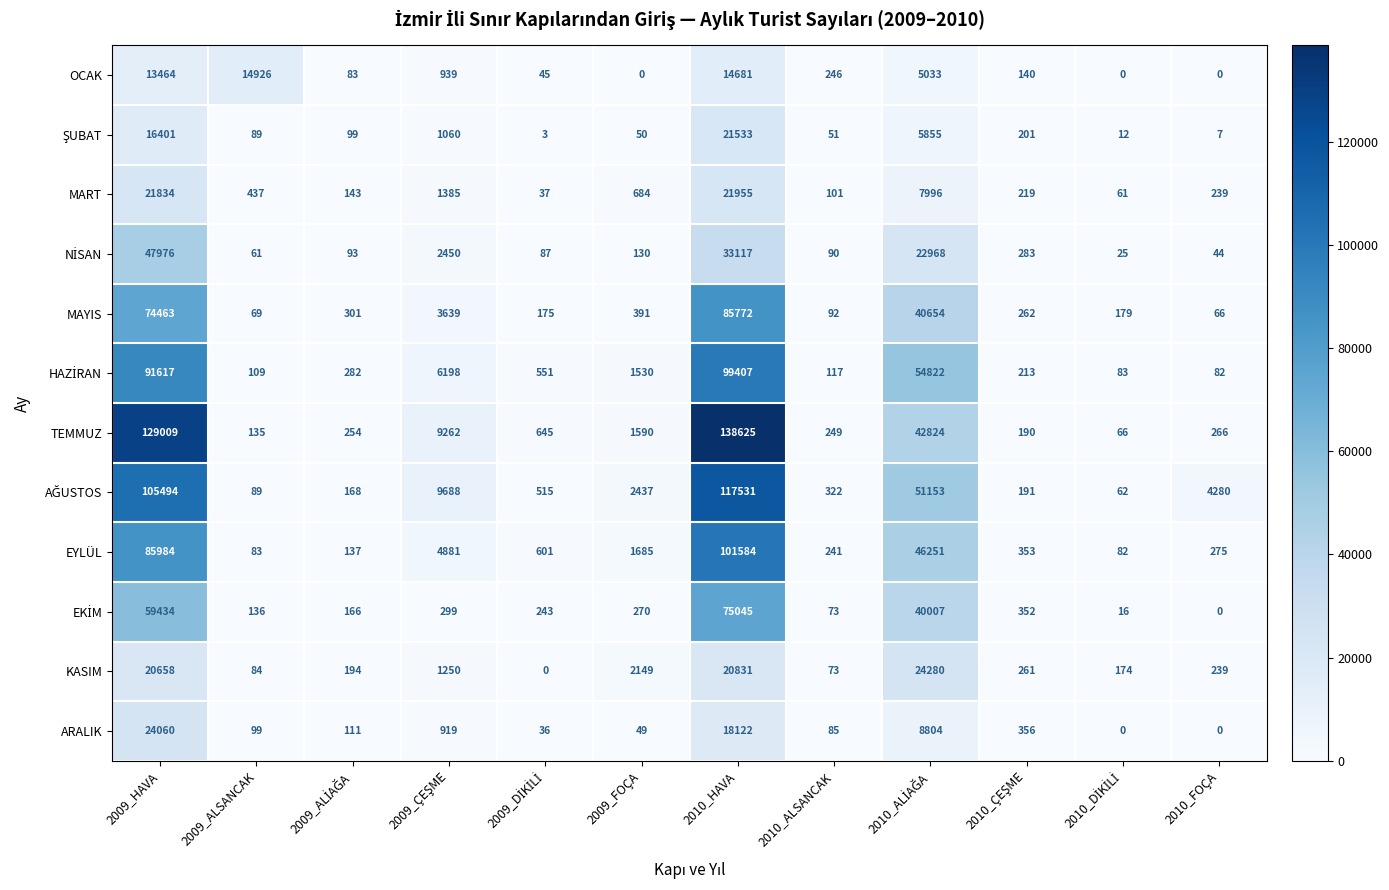

What is the approximate value of KASIM at 2010_HAVA?

20831